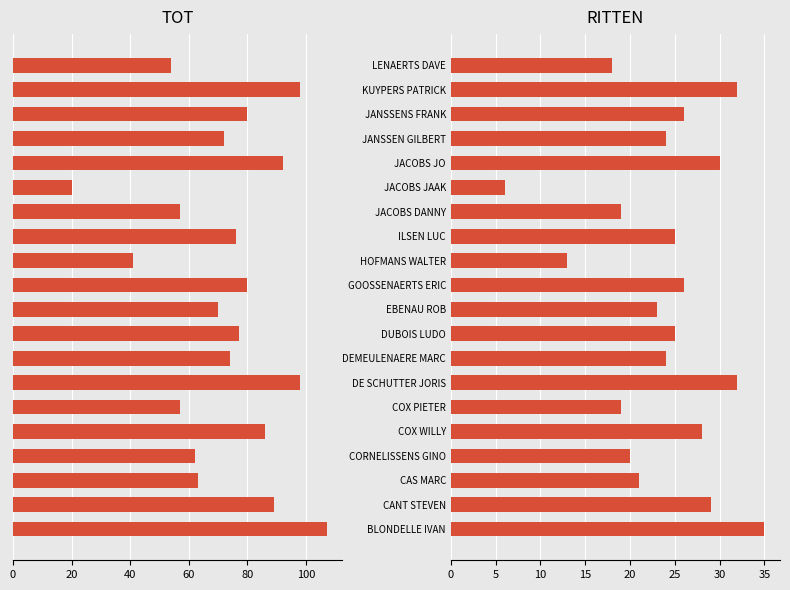

Which has a higher value, DEMEULENAERE MARC or JACOBS JO?

DEMEULENAERE MARC